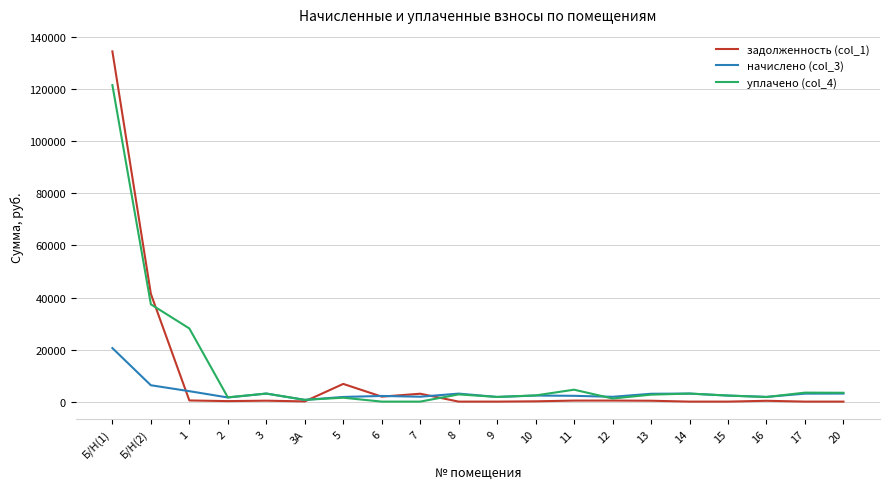

How many categories are shown in the chart?

20